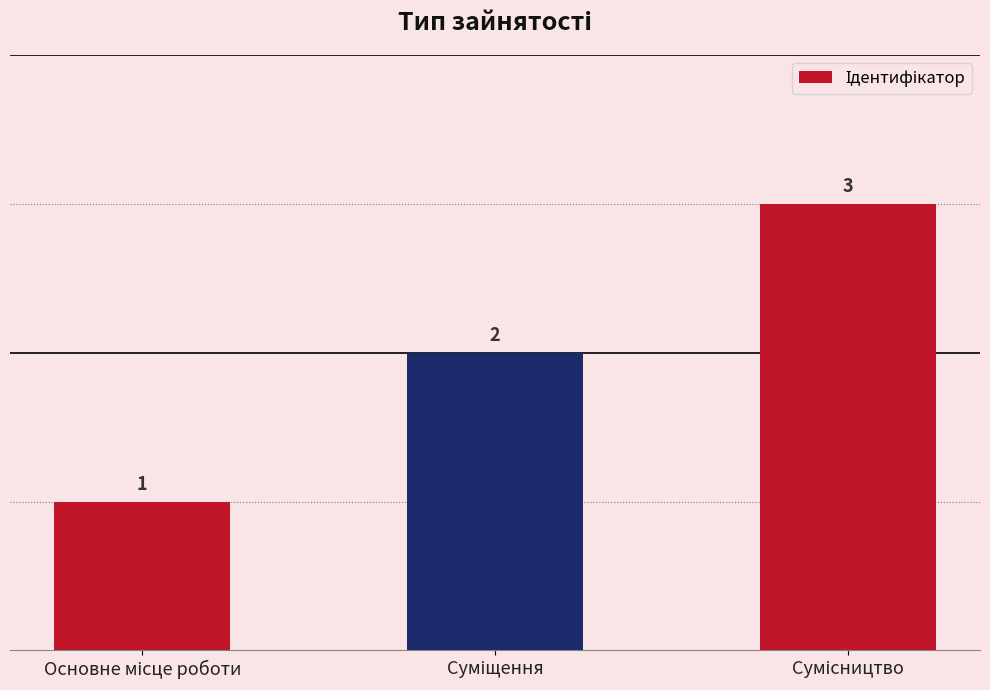

What is the greatest value displayed?

3